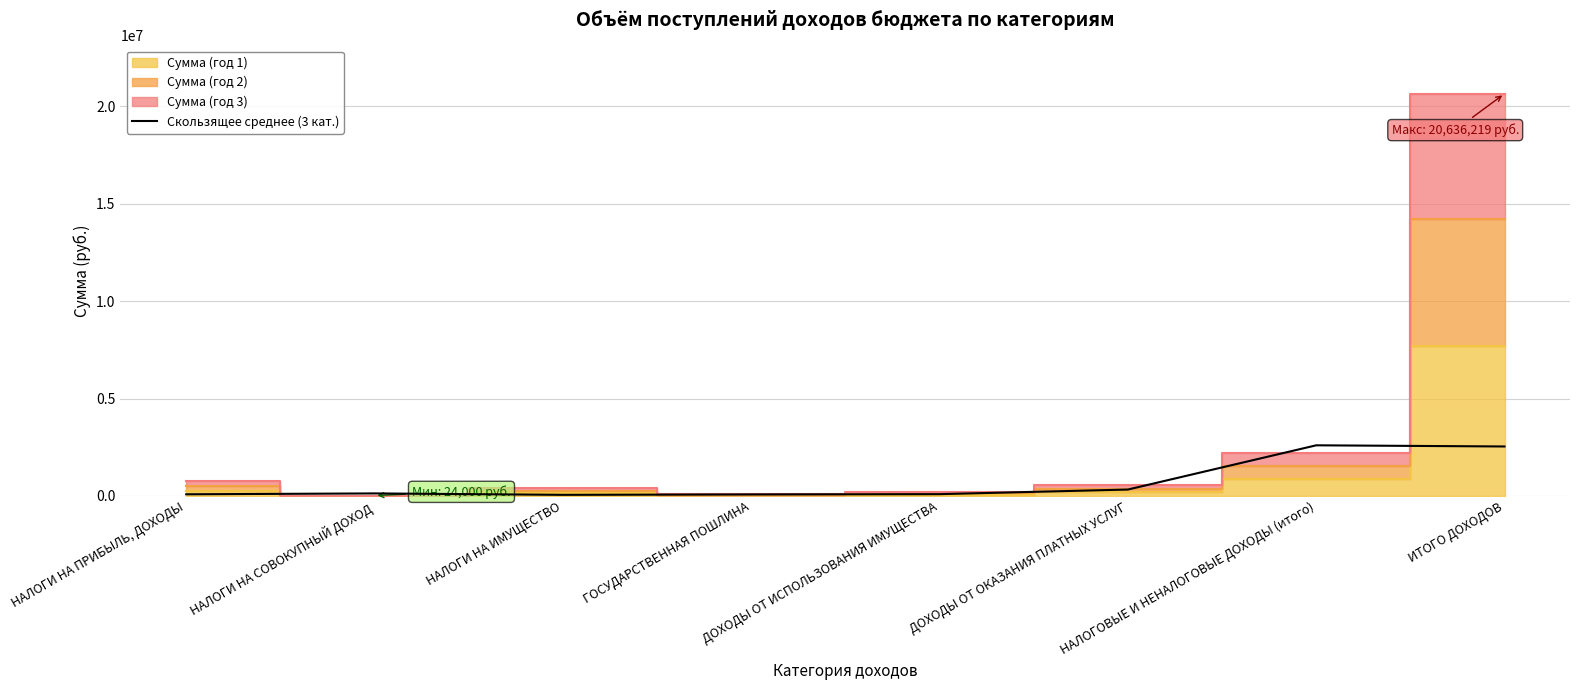

How many data points are less than 131000?

4